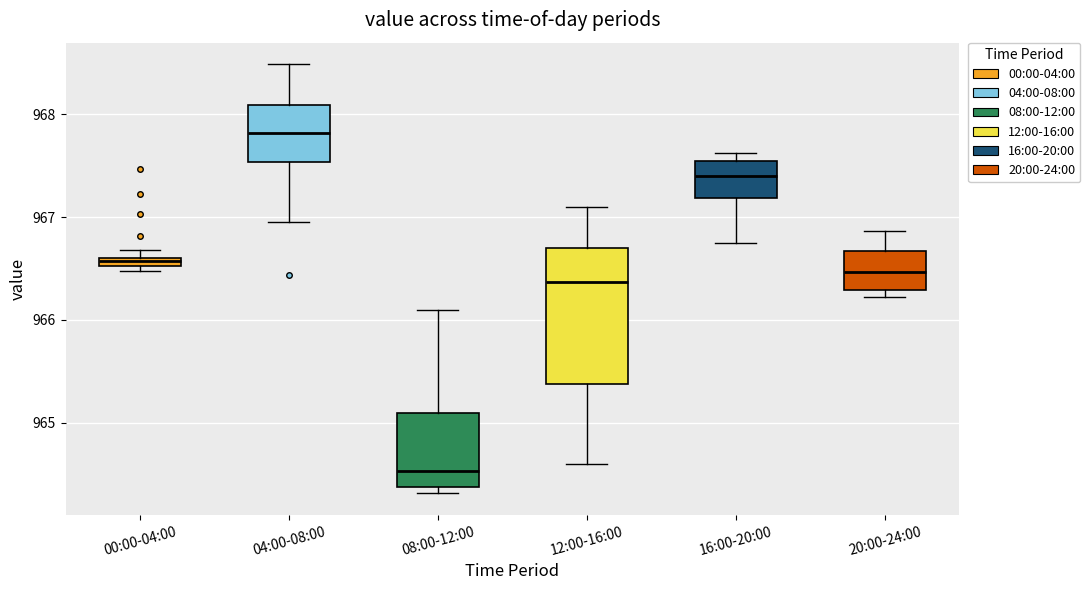

Which box's median line is the lowest?

08:00-12:00